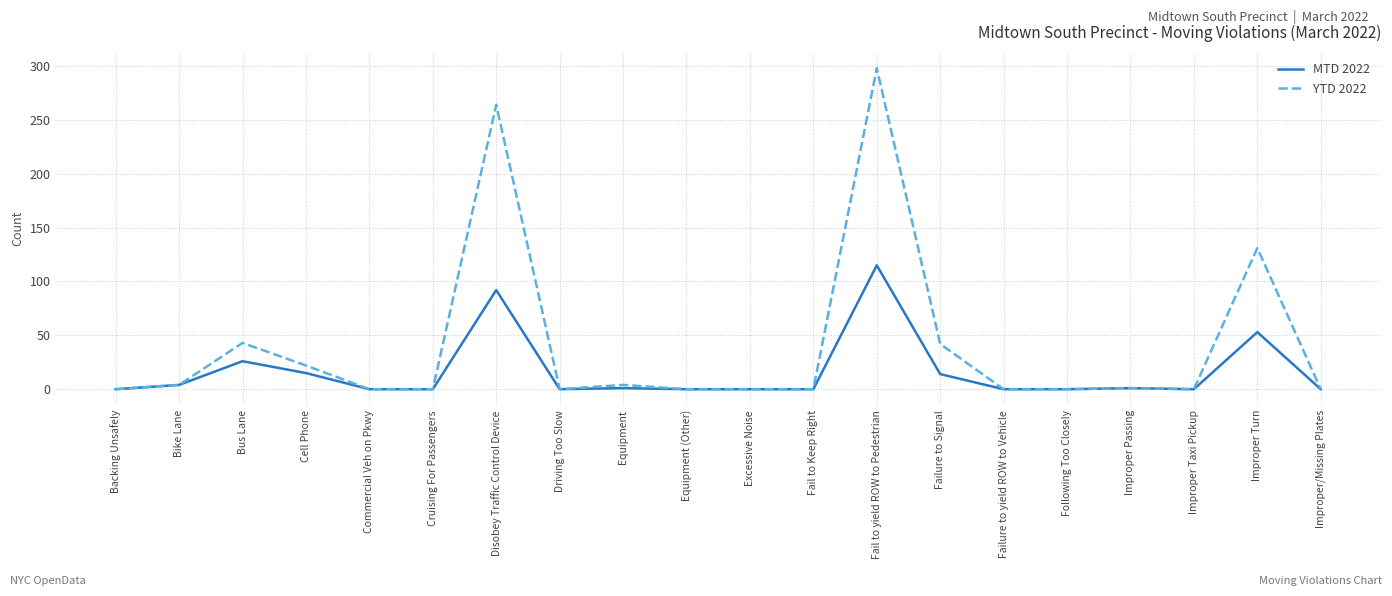

Rank the series by their average value, from highest to lowest.

YTD 2022, MTD 2022